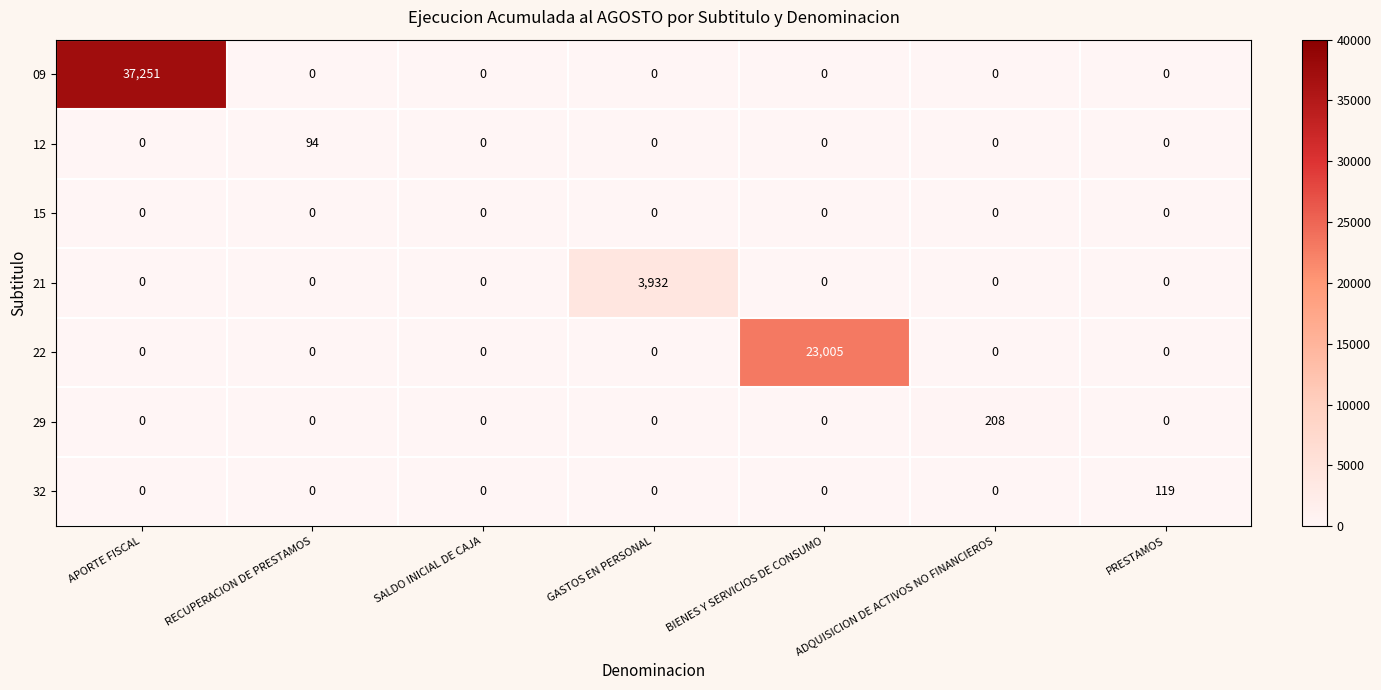

Which series changed the most between ADQUISICION DE ACTIVOS NO FINANCIEROS and PRESTAMOS?

29